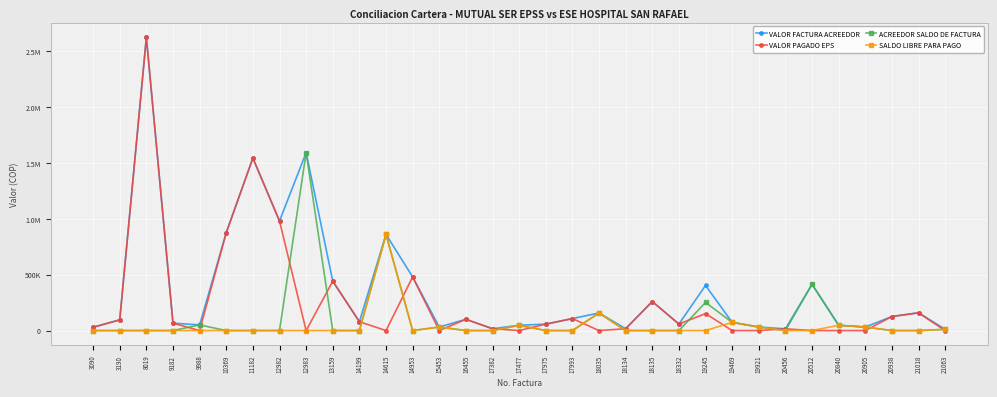

What is the maximum value for VALOR PAGADO EPS?

2623720